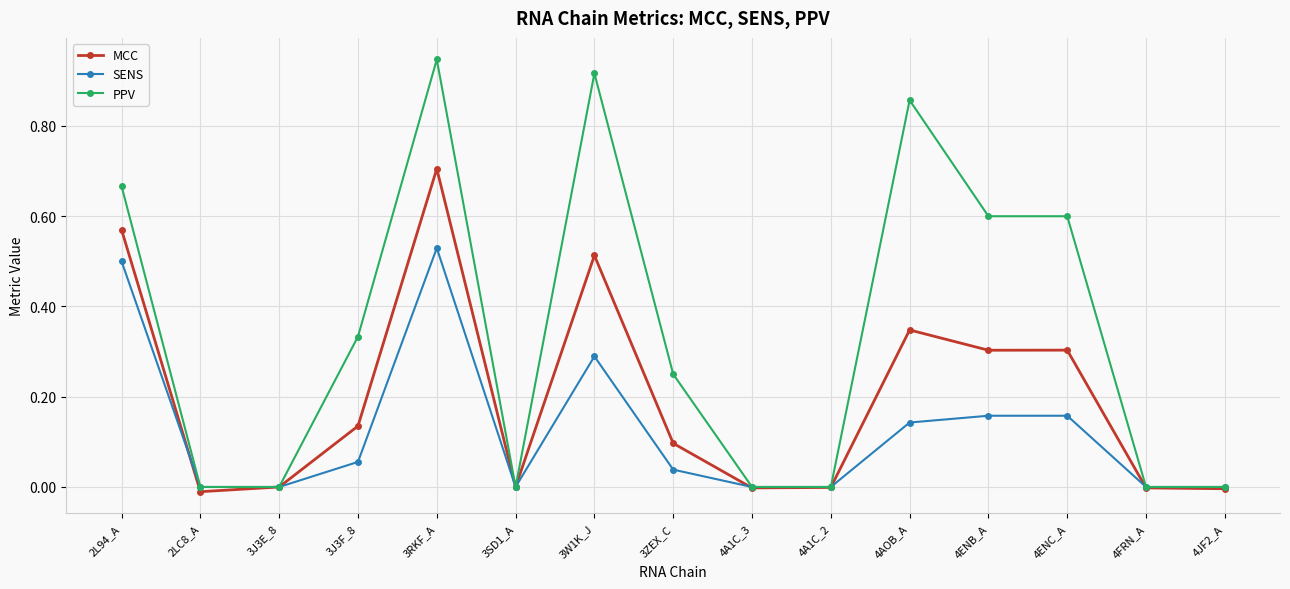

How many categories are shown in the chart?

15